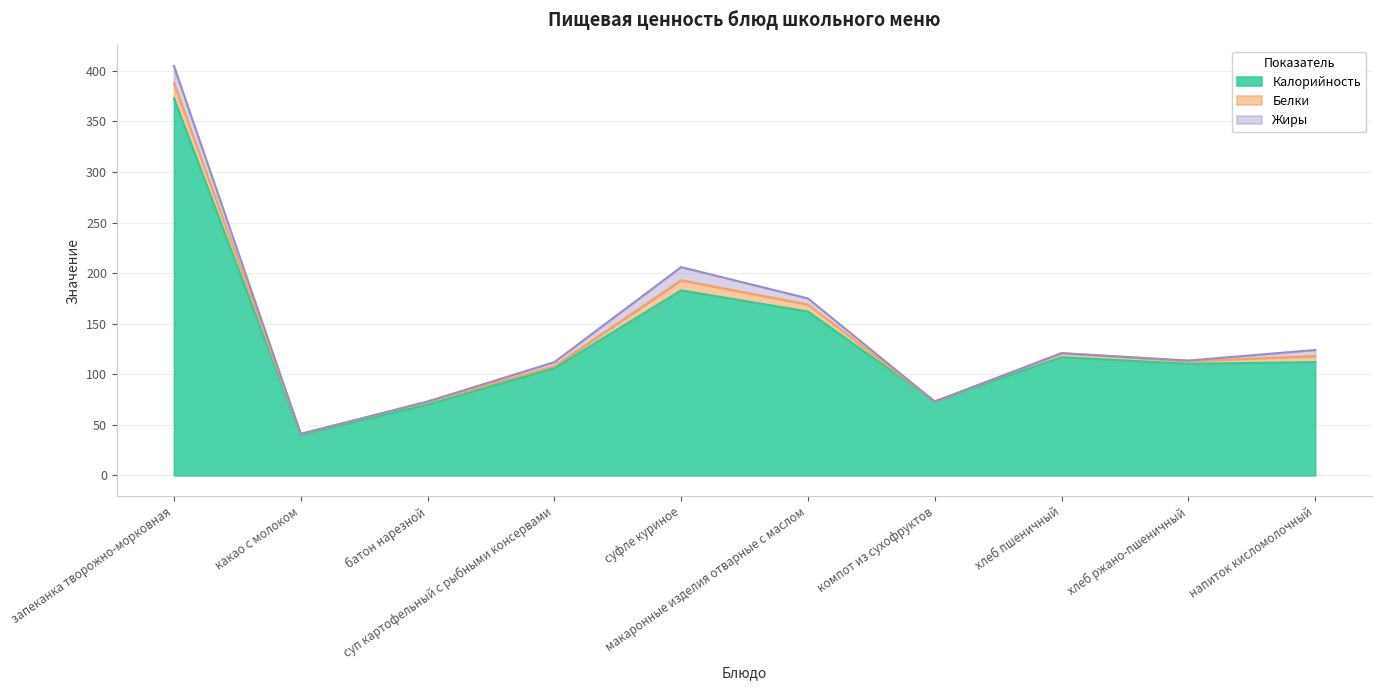

Reading left to right, transcribe all the data shown in this chart.

Калорийность: 373.0	40.0	70.0	106.0	183.0	162.0	73.0	116.9	110.3	112.0
Белки: 15.0	1.0	3.0	2.0	10.0	7.0	0.0	4.0	2.7	6.0
Жиры: 17.0	0.0	0.0	4.0	13.0	6.0	0.0	0.0	0.5	6.0